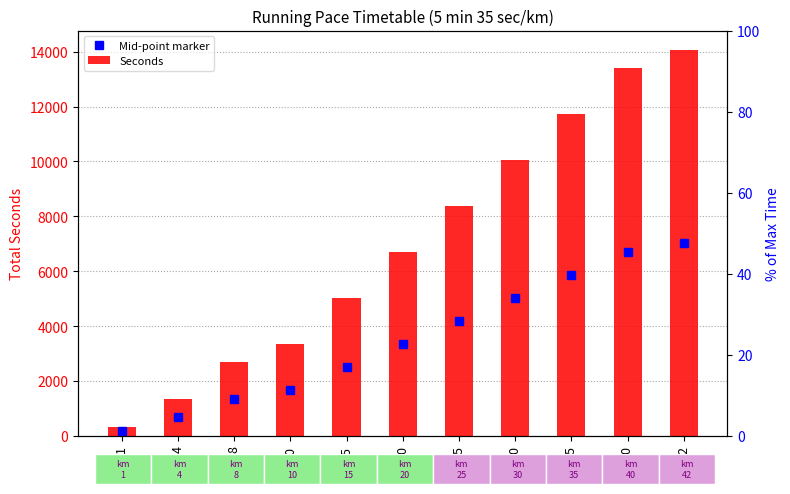

Which has a higher value, 30 or 4?

30